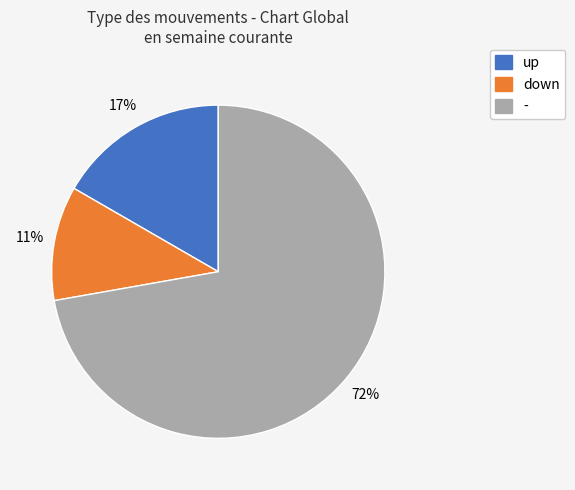

How many slices are in this pie chart?

3